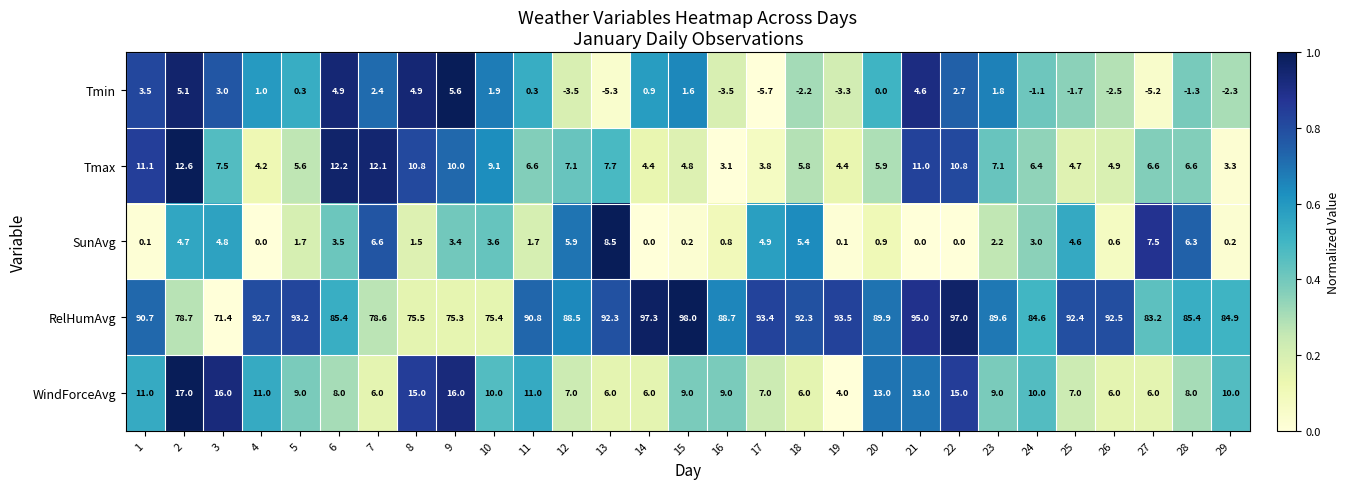

Which series has the largest range (max minus min)?

RelHumAvg